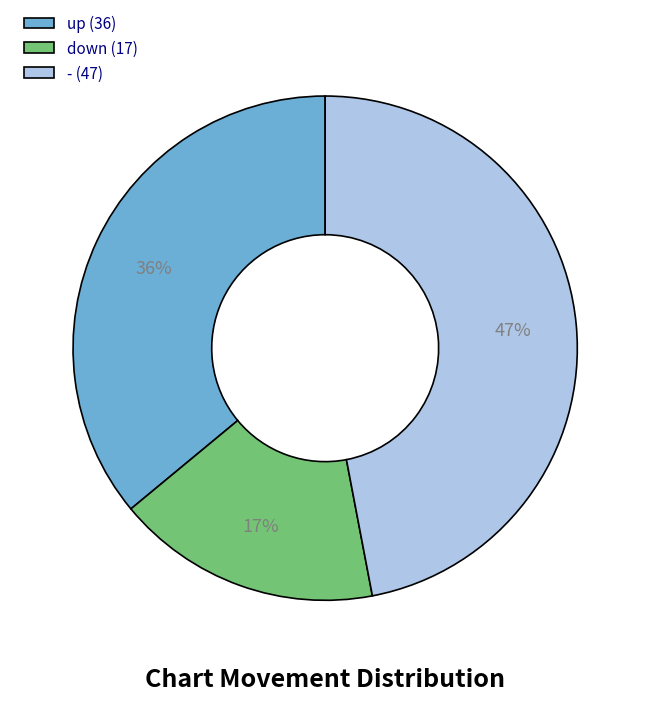

What percentage is the down slice, to the nearest percent?

17%